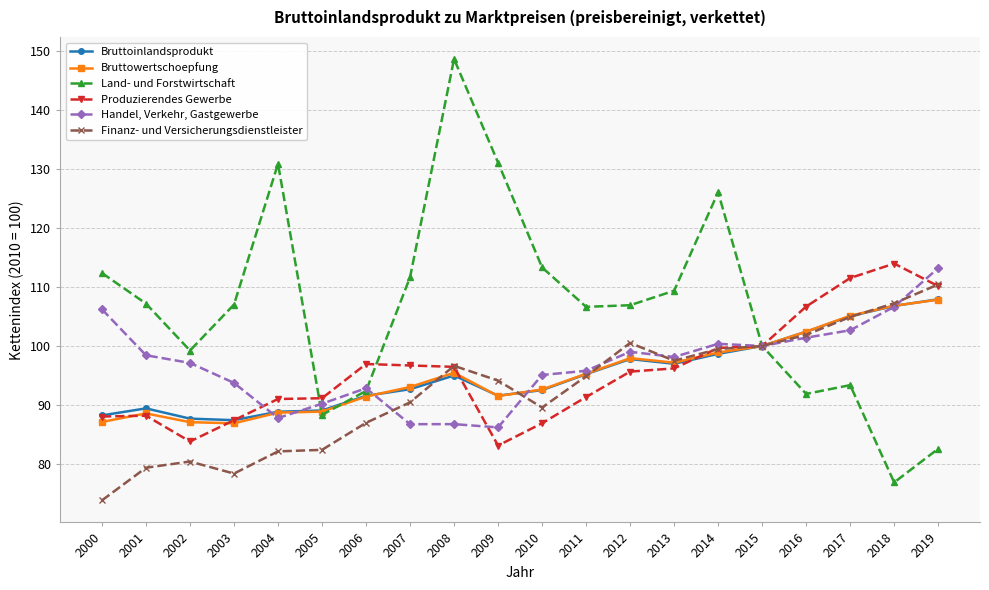

Rank the series by their maximum value, from highest to lowest.

Land- und Forstwirtschaft, Produzierendes Gewerbe, Handel, Verkehr, Gastgewerbe, Finanz- und Versicherungsdienstleister, Bruttoinlandsprodukt, Bruttowertschoepfung